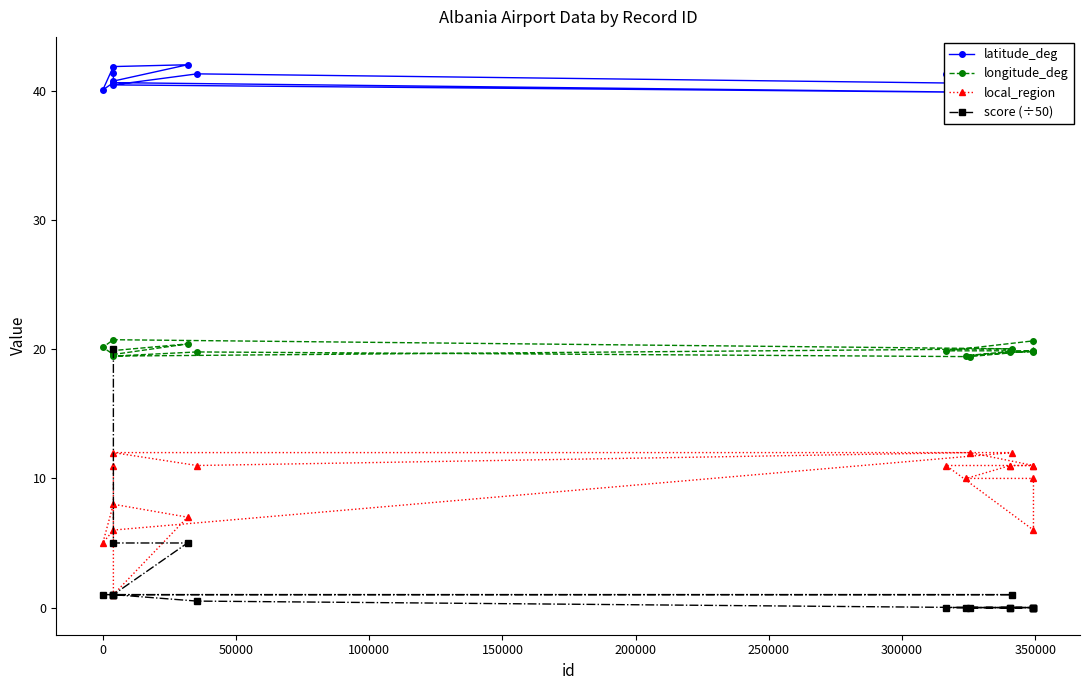

What is the value of the longitude_deg point at the 18th from the left?

19.9